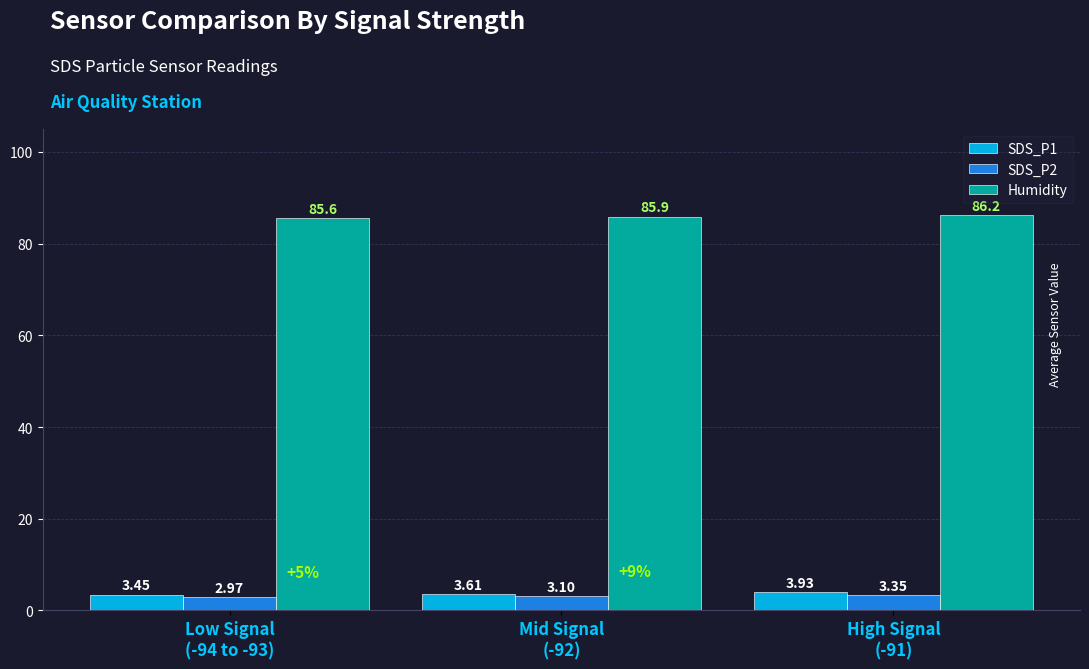

What is the average value of the SDS_P1 series?

3.7